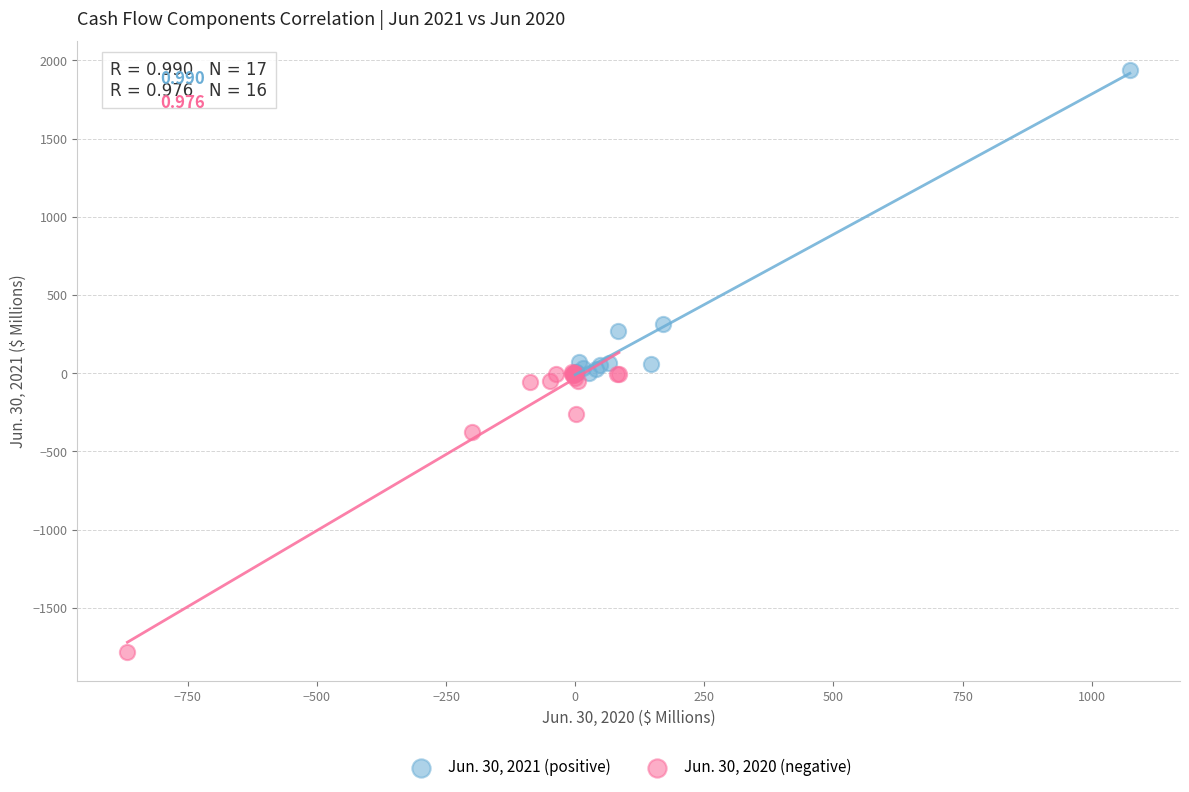

Which series contains the highest Y value?

Jun. 30, 2021 (positive)